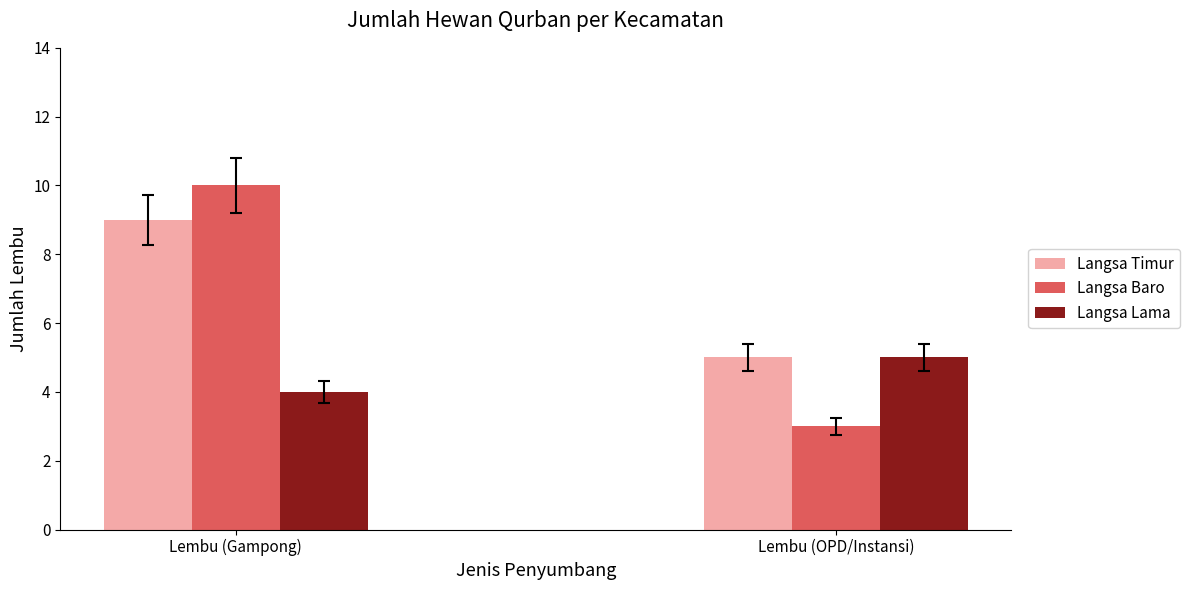

True or false: Langsa Lama has a value of 6 at Lembu (Gampong).

False